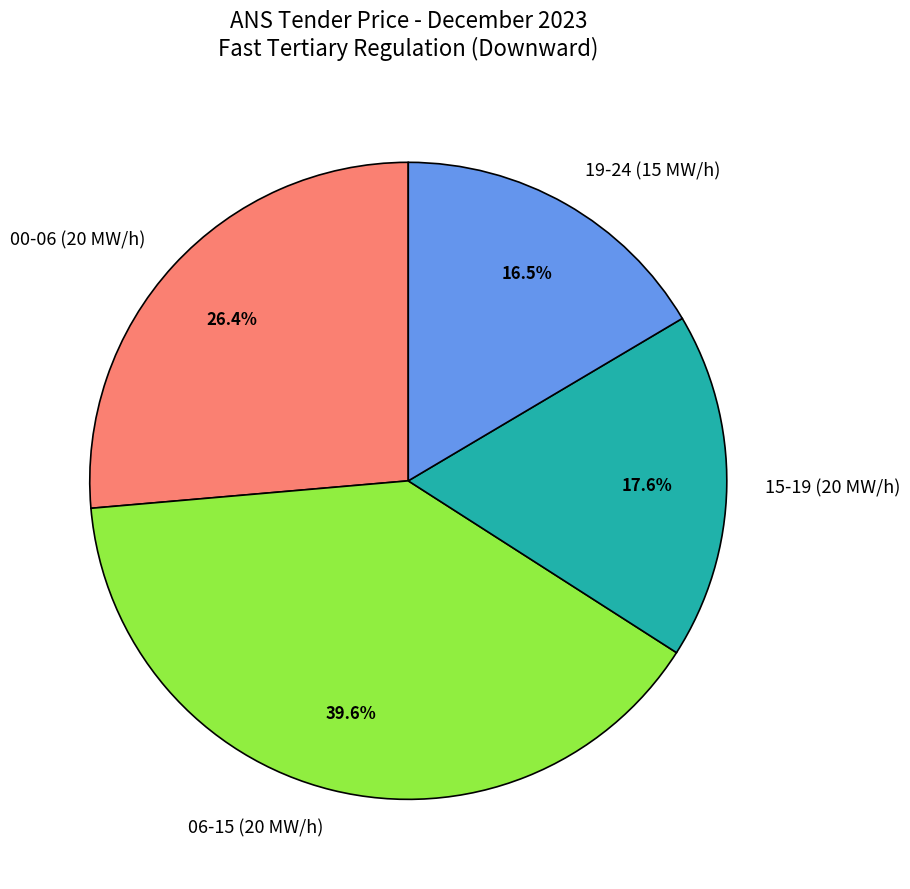

Is there any slice that represents more than half of the pie?

No